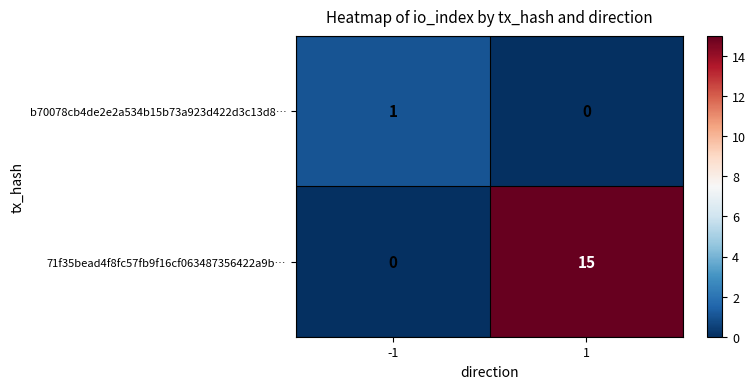

List the series in order of their overall mean, lowest first.

b70078cb4de2e2a534b15b73a923d422d3c13d8…, 71f35bead4f8fc57fb9f16cf063487356422a9b…